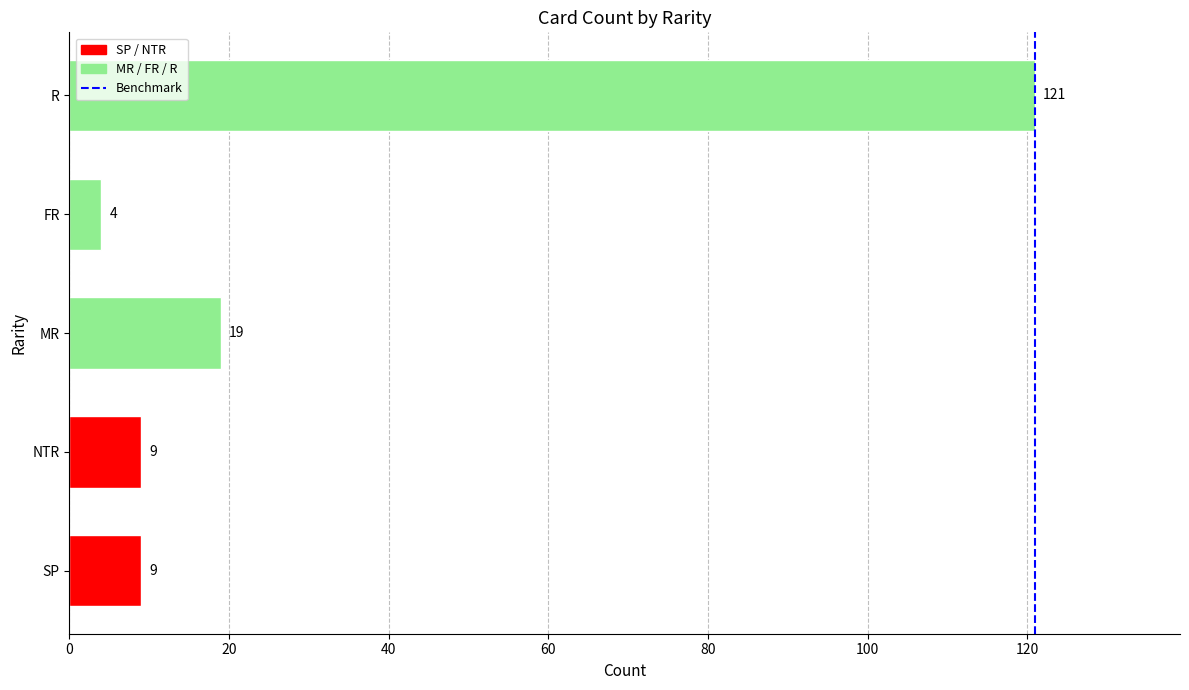

How many series are shown in this chart?

1